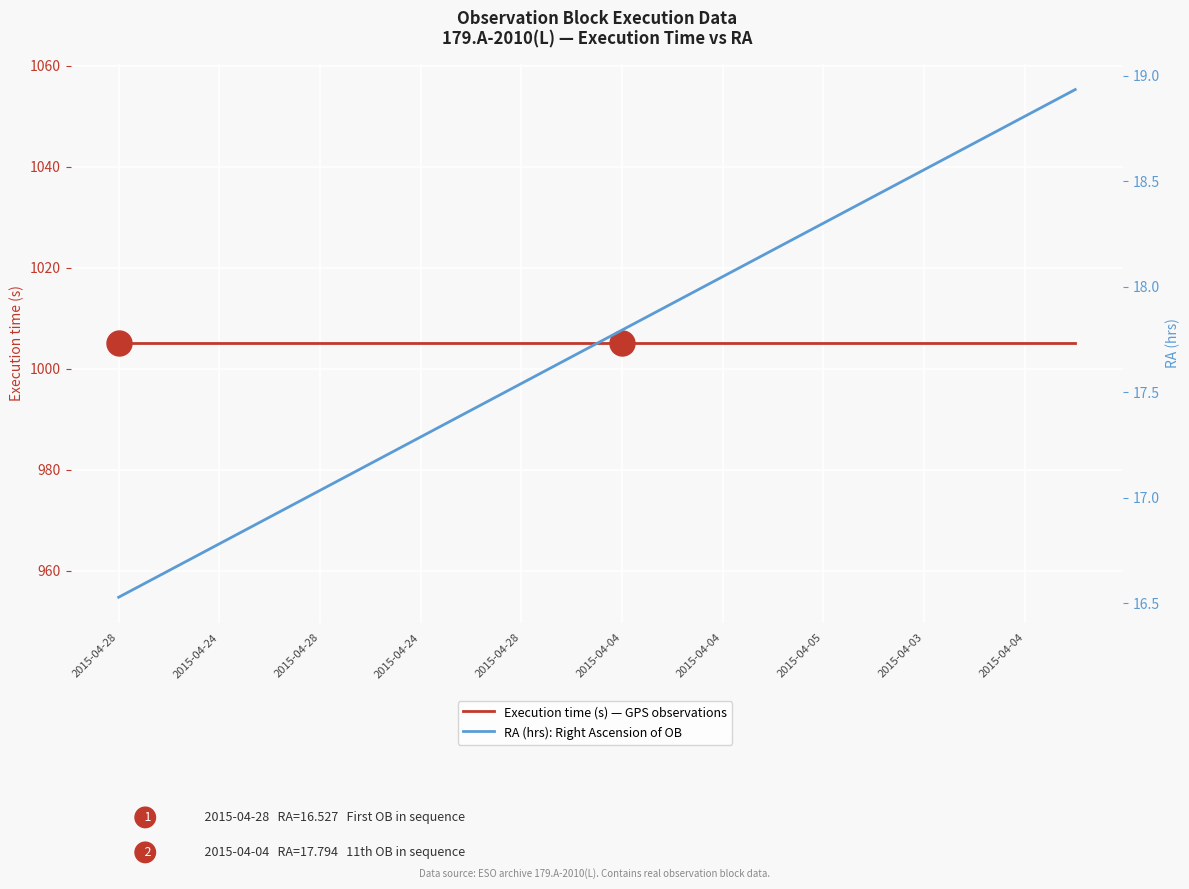

Reading left to right, transcribe all the data shown in this chart.

Execution time (s): 1005.0	1005.0	1005.0	1005.0	1005.0	1005.0	1005.0	1005.0	1005.0	1005.0	1005.0	1005.0	1005.0	1005.0	1005.0	1005.0	1005.0	1005.0	1005.0	1005.0
RA (hrs): 16.5	16.7	16.8	16.9	17.0	17.2	17.3	17.4	17.5	17.7	17.8	17.9	18.0	18.2	18.3	18.4	18.6	18.7	18.8	18.9